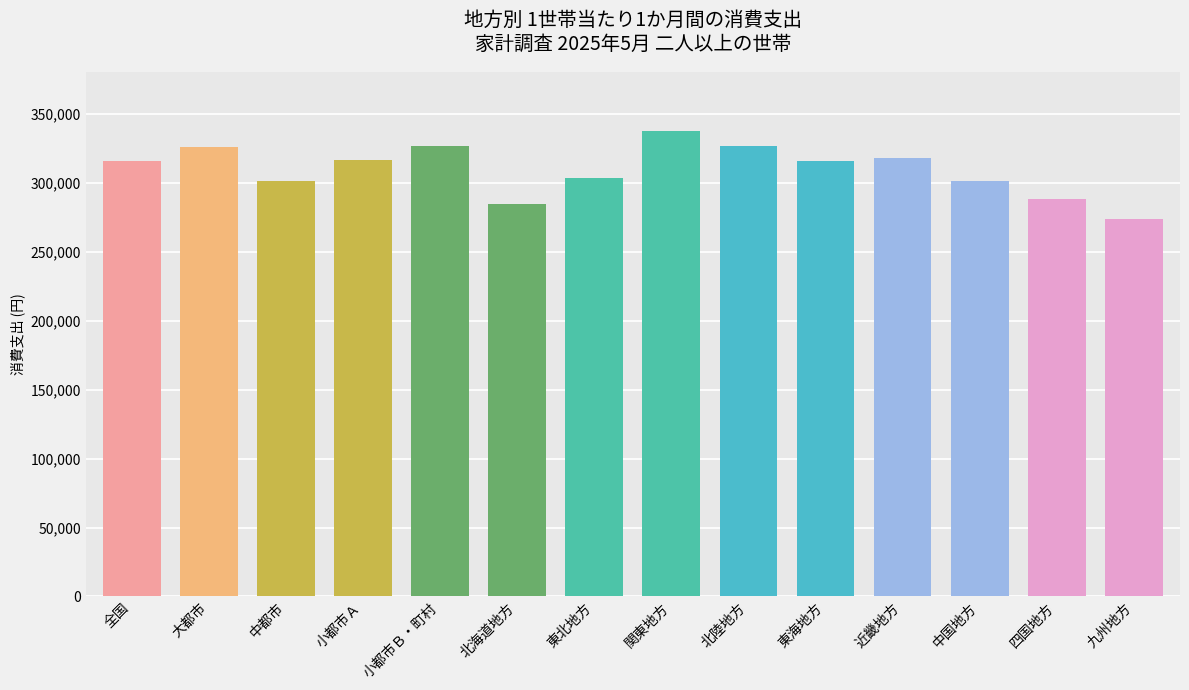

What is the label of the 5th bar from the left?

小都市Ｂ・町村